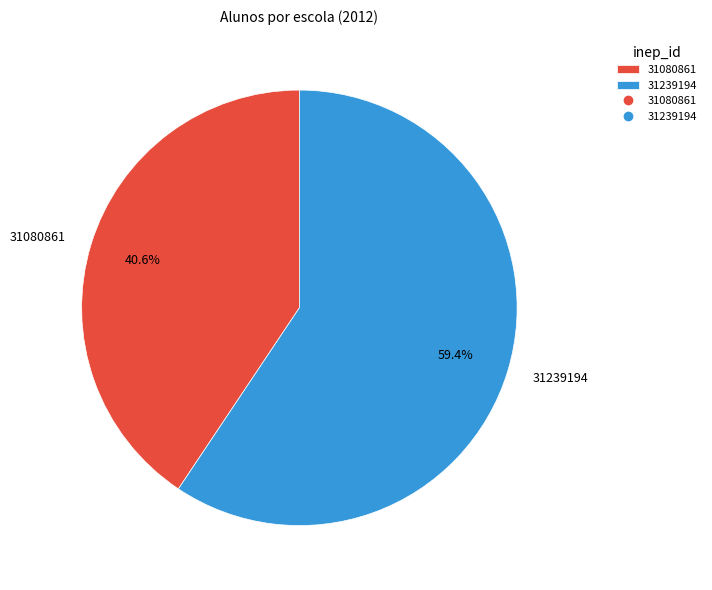

What is the majority slice?

31239194